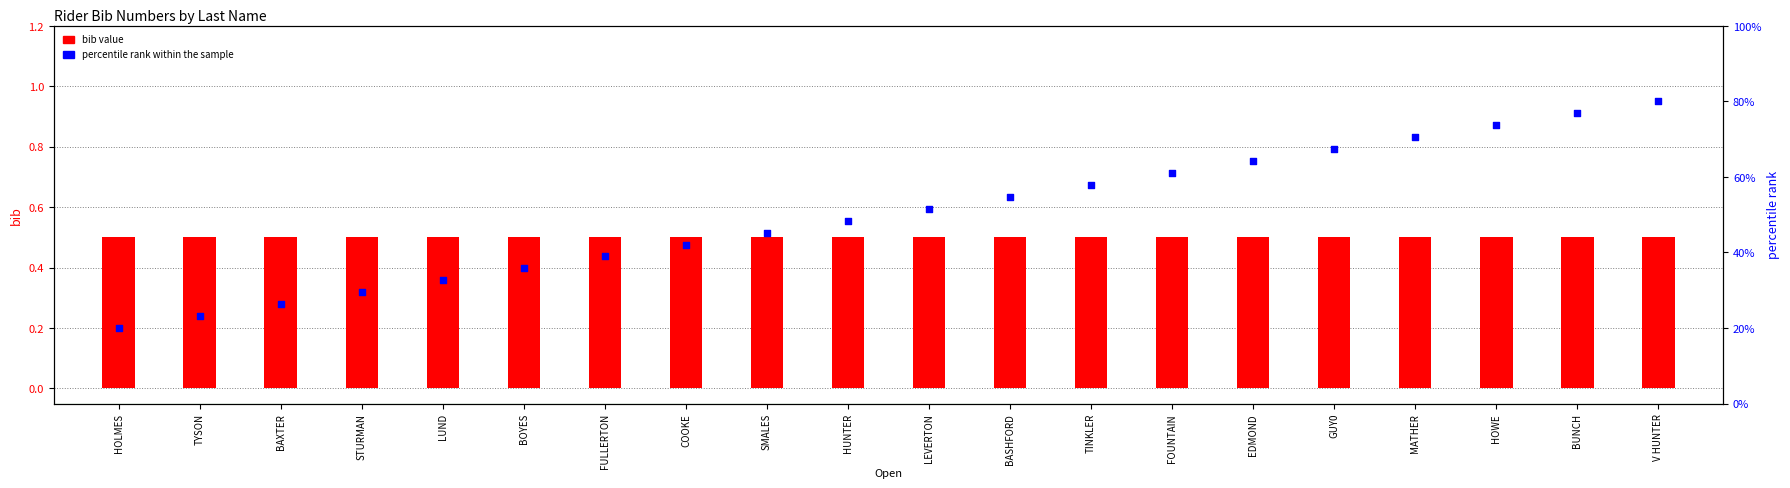

Which series has the largest total across all categories?

percentile rank within the sample